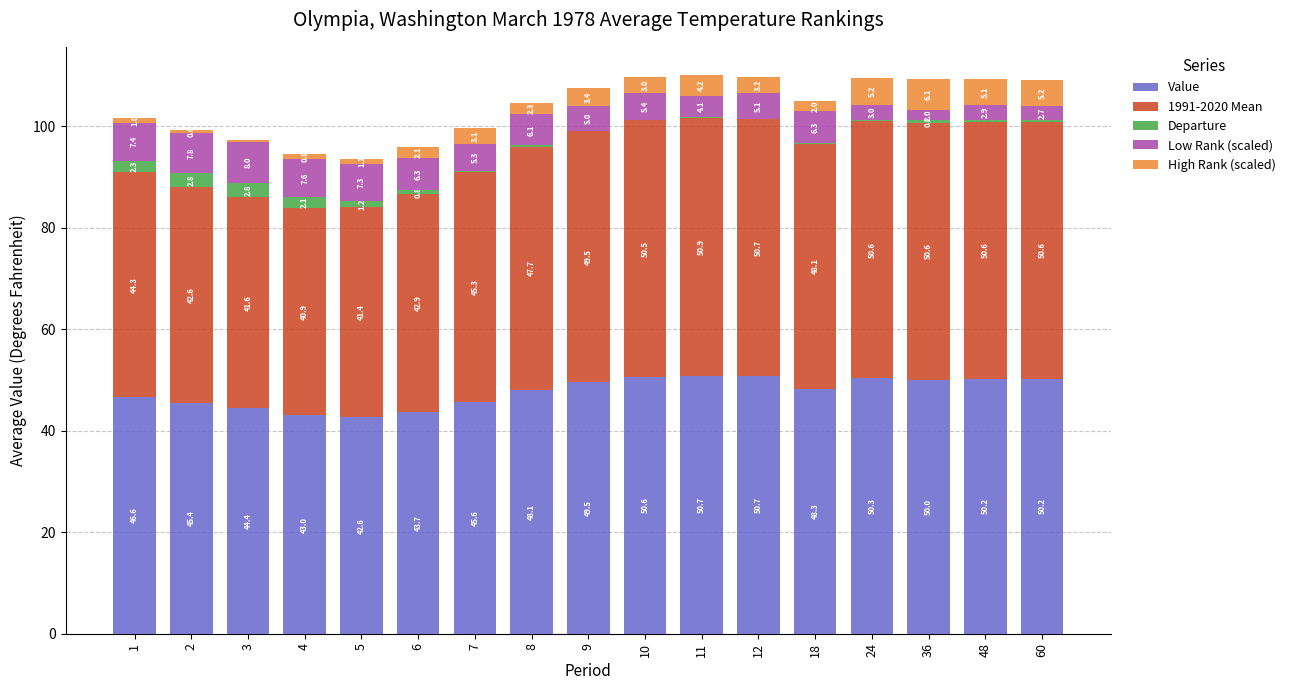

At which category is the sum across all series the highest?

11